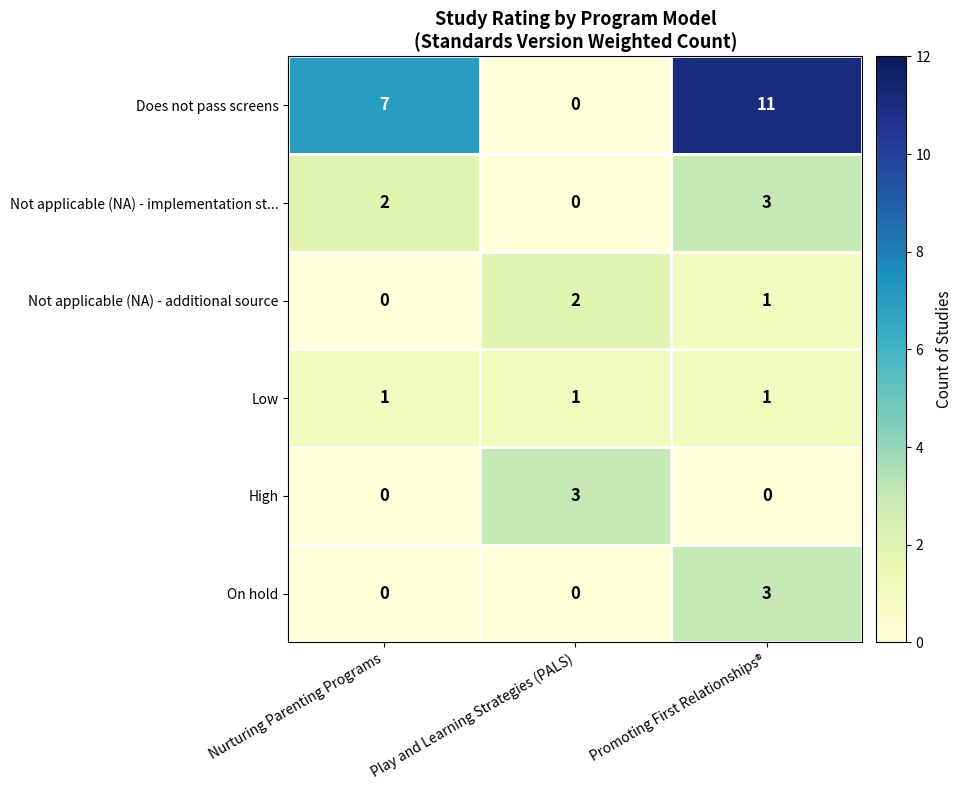

The value of Does not pass screens at Nurturing Parenting Programs is 7. True or false?

True